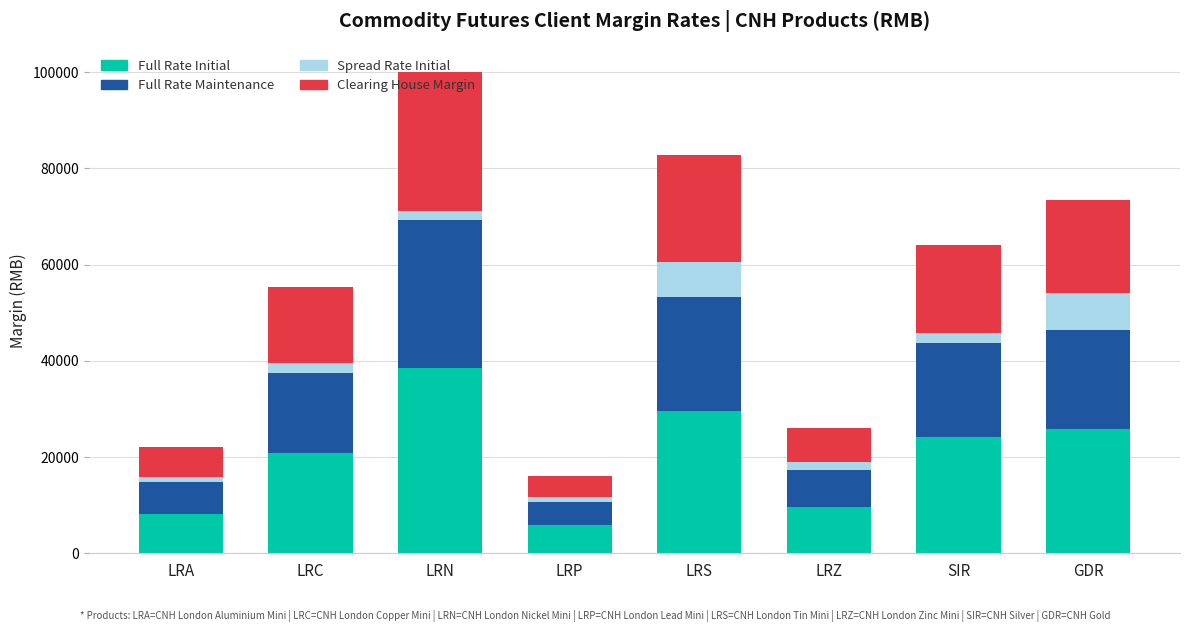

At which category is the sum across all series the highest?

LRN